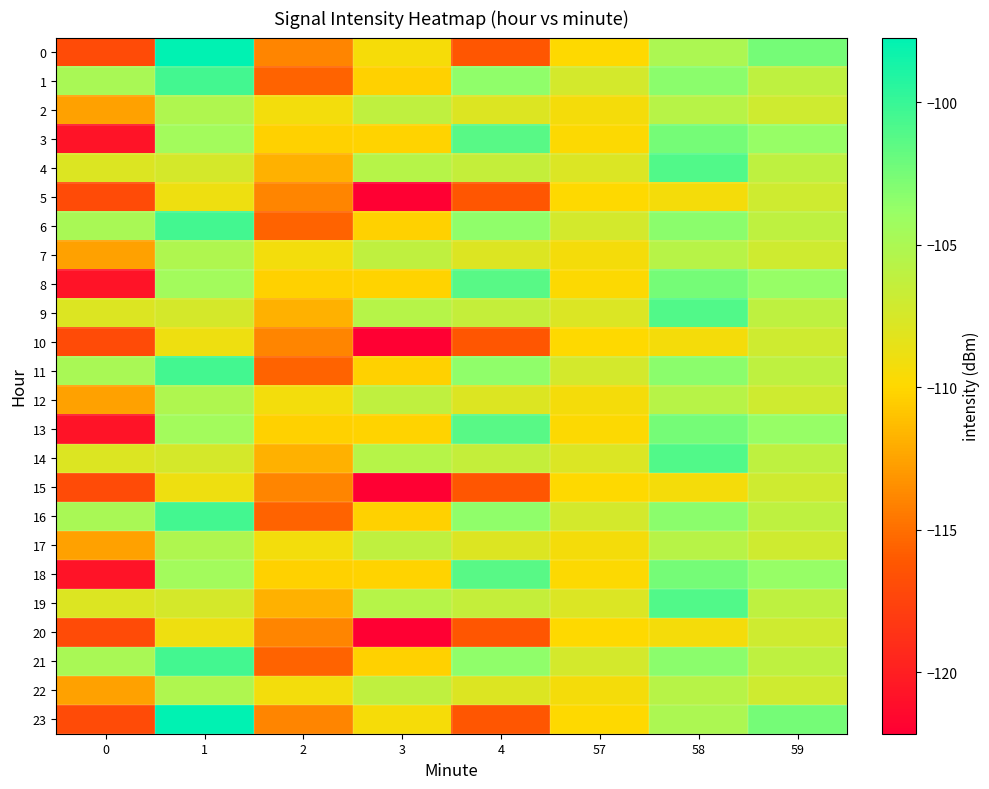

Reading right to left, transcribe all the data shown in this chart.

0: 59=-102.5	58=-105.0	57=-109.9	4=-116.2	3=-109.4	2=-113.9	1=-97.7	0=-117.0
1: 59=-106.1	58=-103.3	57=-107.3	4=-103.5	3=-110.3	2=-115.5	1=-100.5	0=-104.8
2: 59=-107.0	58=-105.7	57=-109.3	4=-107.9	3=-106.1	2=-109.3	1=-105.2	0=-112.6
3: 59=-103.8	58=-102.5	57=-109.8	4=-101.3	3=-110.2	2=-110.3	1=-104.4	0=-120.8
4: 59=-106.1	58=-101.0	57=-107.8	4=-106.5	3=-105.6	2=-111.8	1=-107.4	0=-107.9
5: 59=-107.0	58=-109.3	57=-109.9	4=-116.2	3=-122.2	2=-113.9	1=-108.9	0=-117.0
6: 59=-106.1	58=-103.3	57=-107.3	4=-103.5	3=-110.3	2=-115.5	1=-100.5	0=-104.8
7: 59=-107.0	58=-105.7	57=-109.3	4=-107.9	3=-106.1	2=-109.3	1=-105.2	0=-112.6
8: 59=-103.8	58=-102.5	57=-109.8	4=-101.3	3=-110.2	2=-110.3	1=-104.4	0=-120.8
9: 59=-106.1	58=-101.0	57=-107.8	4=-106.5	3=-105.6	2=-111.8	1=-107.4	0=-107.9
10: 59=-107.0	58=-109.3	57=-109.9	4=-116.2	3=-122.2	2=-113.9	1=-108.9	0=-117.0
11: 59=-106.1	58=-103.3	57=-107.3	4=-103.5	3=-110.3	2=-115.5	1=-100.5	0=-104.8
12: 59=-107.0	58=-105.7	57=-109.3	4=-107.9	3=-106.1	2=-109.3	1=-105.2	0=-112.6
13: 59=-103.8	58=-102.5	57=-109.8	4=-101.3	3=-110.2	2=-110.3	1=-104.4	0=-120.8
14: 59=-106.1	58=-101.0	57=-107.8	4=-106.5	3=-105.6	2=-111.8	1=-107.4	0=-107.9
15: 59=-107.0	58=-109.3	57=-109.9	4=-116.2	3=-122.2	2=-113.9	1=-108.9	0=-117.0
16: 59=-106.1	58=-103.3	57=-107.3	4=-103.5	3=-110.3	2=-115.5	1=-100.5	0=-104.8
17: 59=-107.0	58=-105.7	57=-109.3	4=-107.9	3=-106.1	2=-109.3	1=-105.2	0=-112.6
18: 59=-103.8	58=-102.5	57=-109.8	4=-101.3	3=-110.2	2=-110.3	1=-104.4	0=-120.8
19: 59=-106.1	58=-101.0	57=-107.8	4=-106.5	3=-105.6	2=-111.8	1=-107.4	0=-107.9
20: 59=-107.0	58=-109.3	57=-109.9	4=-116.2	3=-122.2	2=-113.9	1=-108.9	0=-117.0
21: 59=-106.1	58=-103.3	57=-107.3	4=-103.5	3=-110.3	2=-115.5	1=-100.5	0=-104.8
22: 59=-107.0	58=-105.7	57=-109.3	4=-107.9	3=-106.1	2=-109.3	1=-105.2	0=-112.6
23: 59=-102.5	58=-105.0	57=-109.9	4=-116.2	3=-109.4	2=-113.9	1=-97.7	0=-117.0